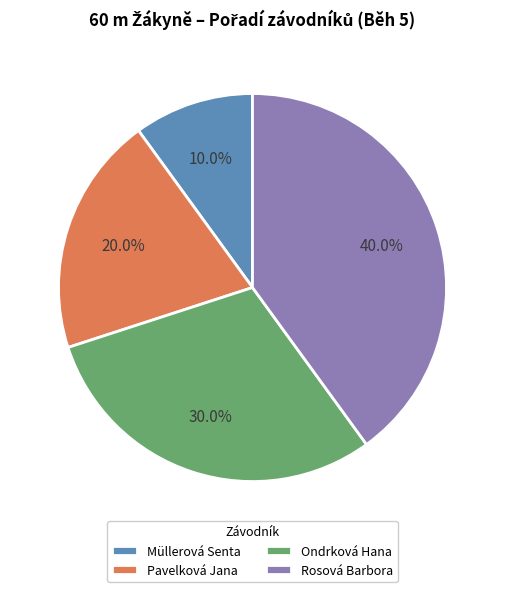

To the nearest percent, what is the difference between the Rosová Barbora and Pavelková Jana slice percentages?

20%